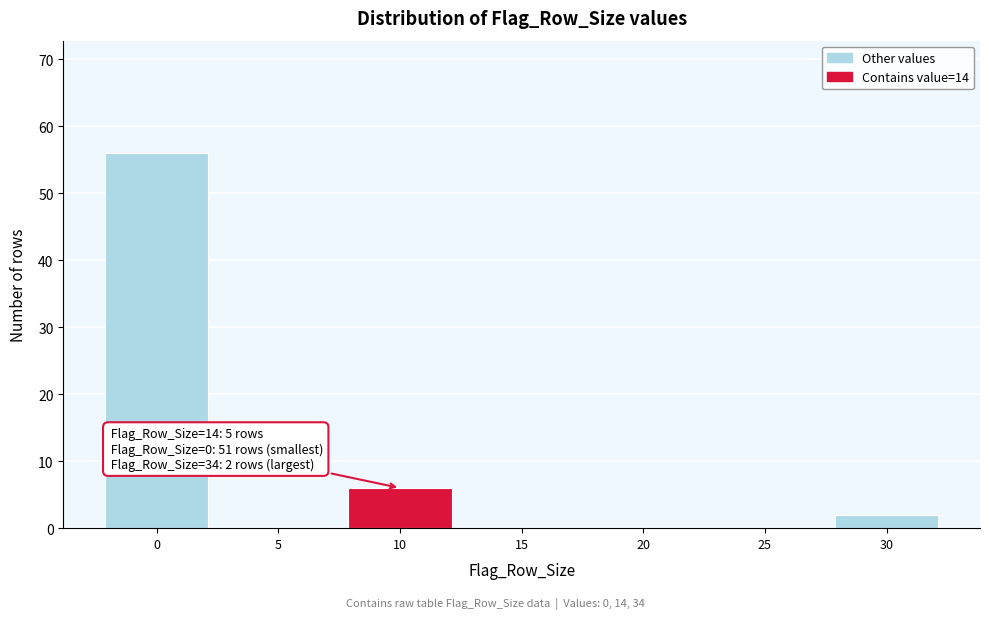

Reading left to right, list all the values displayed in this chart.

0=56	5=0	10=6	15=0	20=0	25=0	30=2